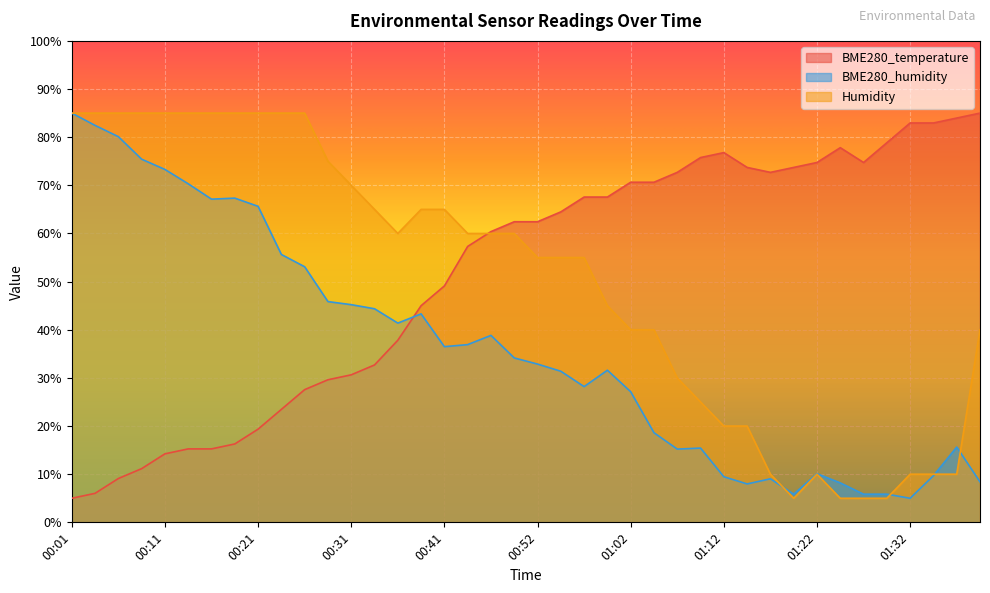

Which series has the largest range (max minus min)?

BME280_temperature